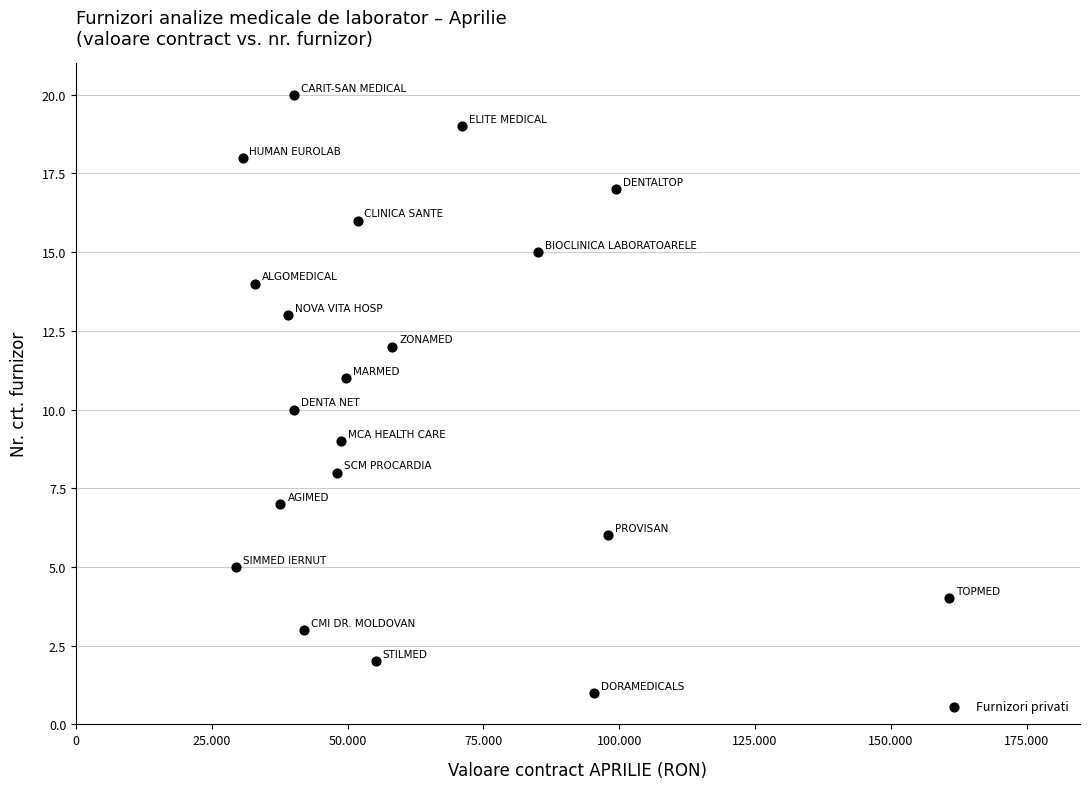

What is the range of Y values (max minus min)?

19